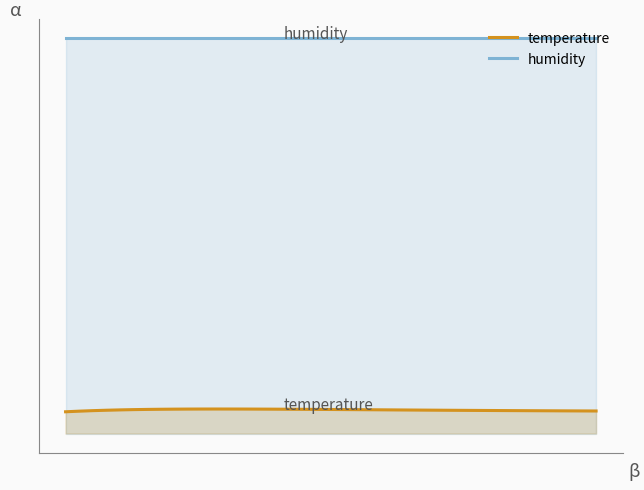

Reading left to right, what are all the values shown in this chart?

temperature: 5.5	5.7	5.8	5.9	6.0	6.0	6.1	6.1	6.2	6.2	6.2	6.2	6.2	6.2	6.2	6.2	6.2	6.1	6.1	6.1	6.1	6.0	6.0	6.0	6.0	6.0	5.9	5.9	5.9	5.9	5.8	5.8	5.8	5.8	5.8	5.8	5.7	5.7	5.7	5.7
humidity: 99.9	99.9	99.9	99.9	99.9	99.9	99.9	99.9	99.9	99.9	99.9	99.9	99.9	99.9	99.9	99.9	99.9	99.9	99.9	99.9	99.9	99.9	99.9	99.9	99.9	99.9	99.9	99.9	99.9	99.9	99.9	99.9	99.9	99.9	99.9	99.9	99.9	99.9	99.9	99.9